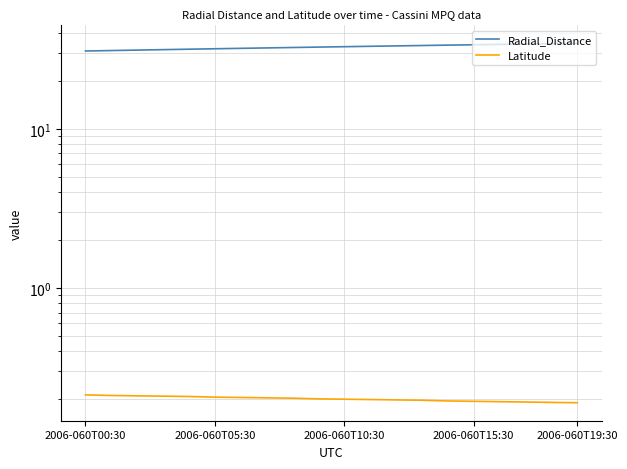

At which label does Latitude reach its peak?

2006-060T00:30